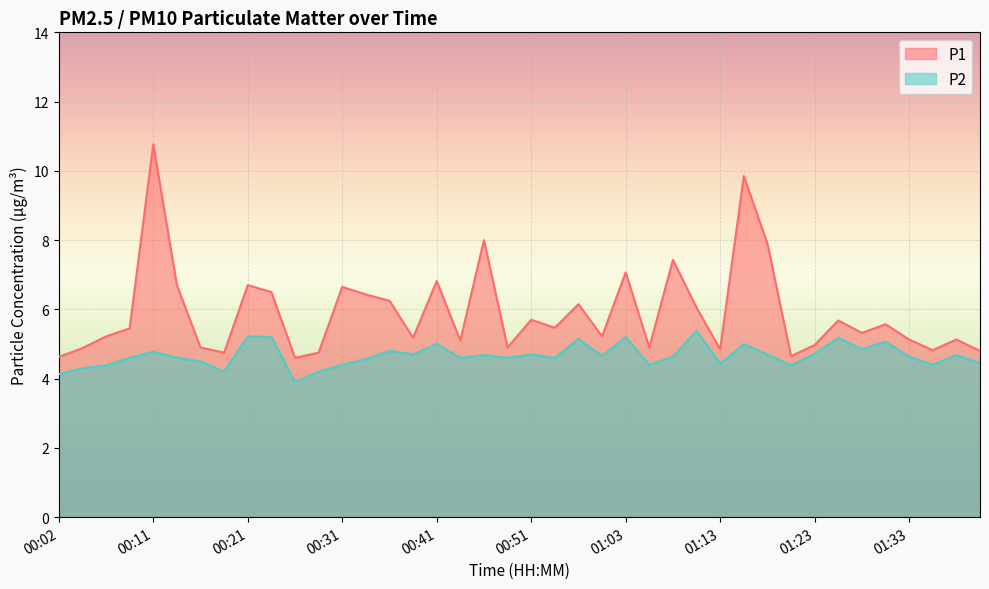

What is the minimum value for P2?

3.9